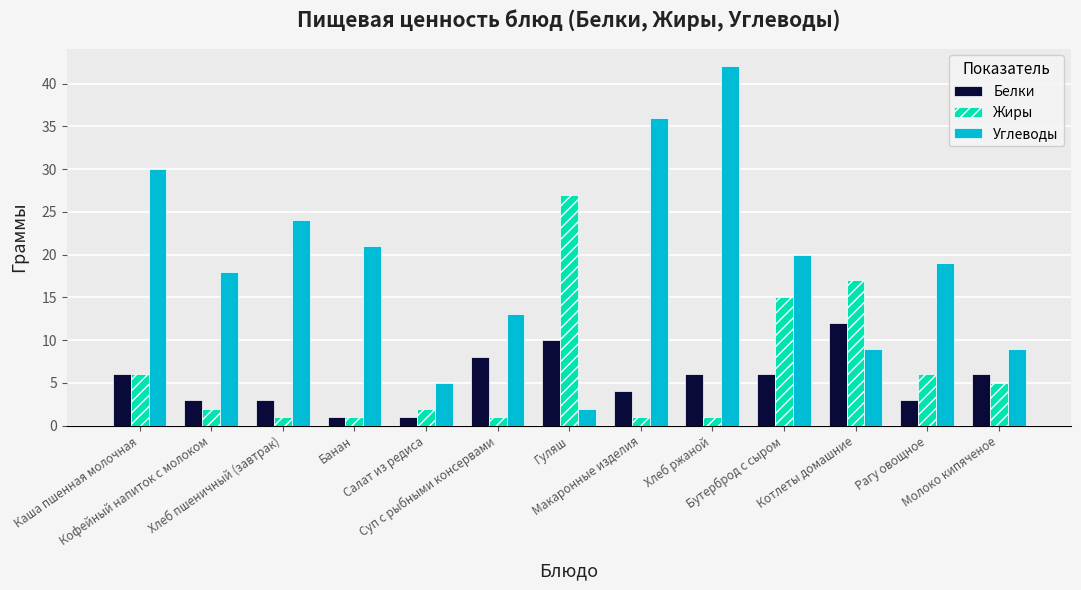

Rank the series by their maximum value, from highest to lowest.

Углеводы, Жиры, Белки